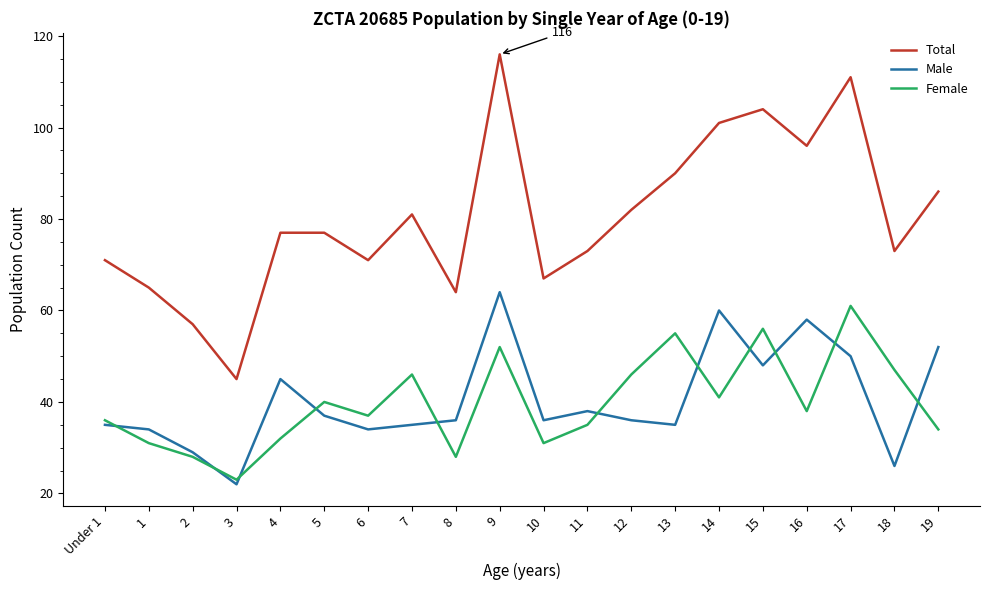

Read the Total value at 2, to the nearest 10.

60